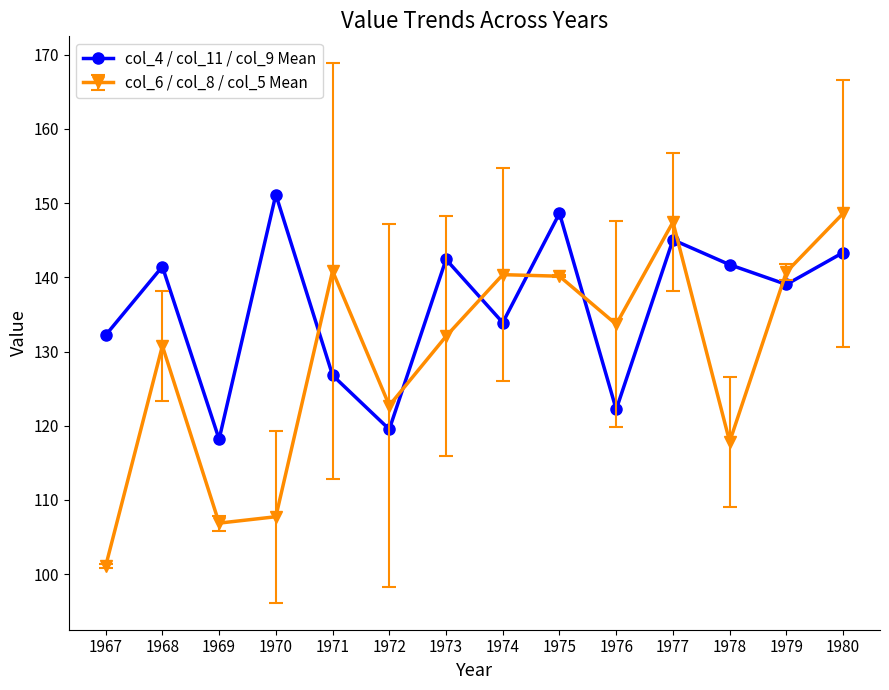

Where is the first local maximum for col_6 / col_8 / col_5 Mean?

1968